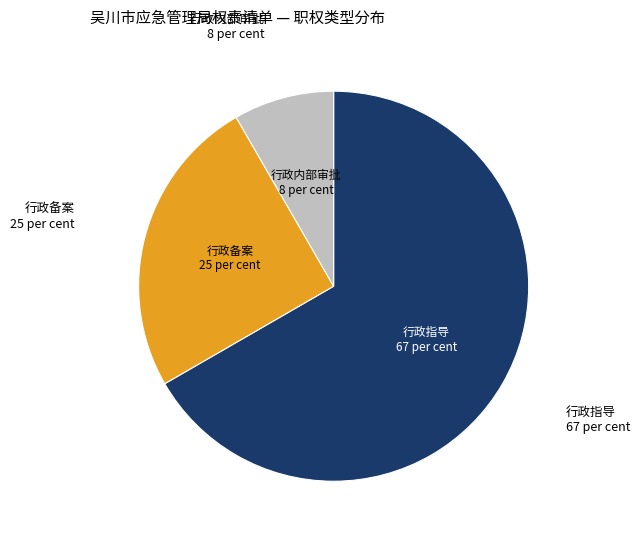

Does any single category account for the majority?

Yes